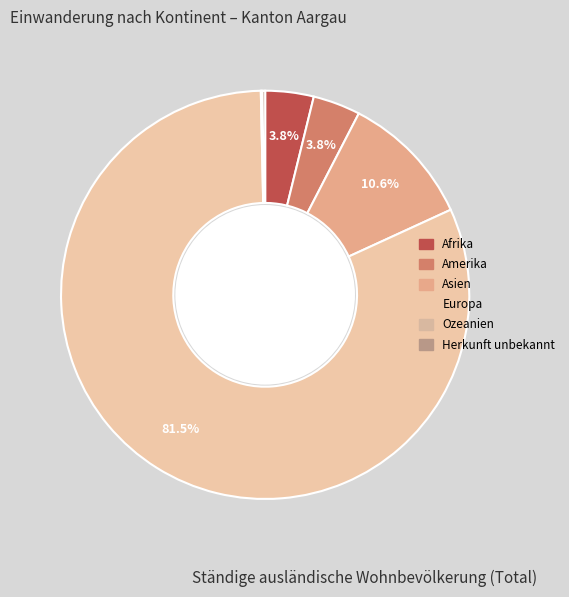

What percentage is the Europa slice, to the nearest percent?

82%